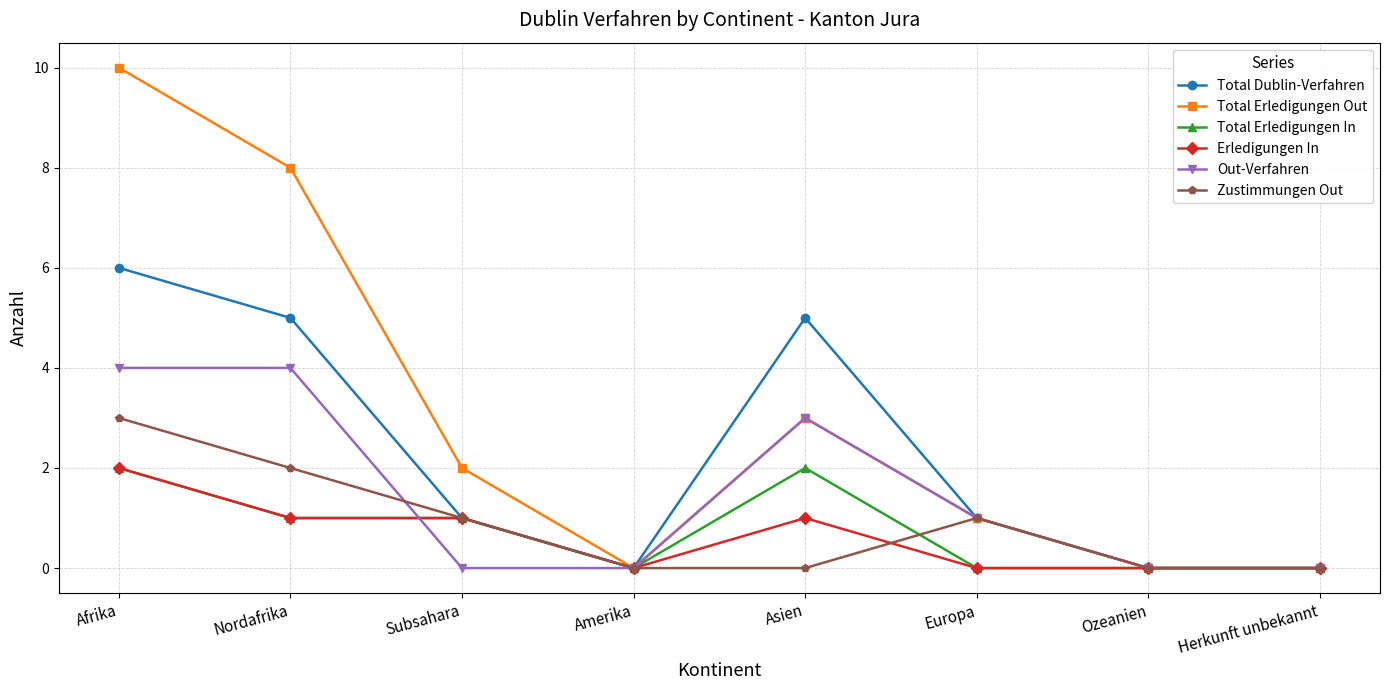

Where is Total Erledigungen Out nearest to the value 5?

Asien